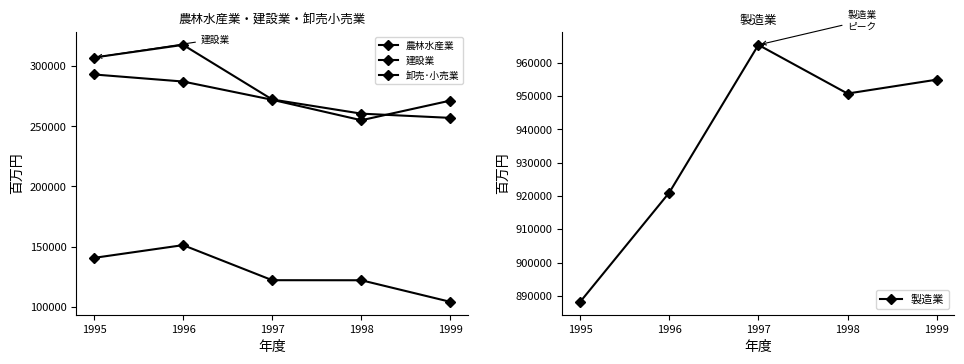

Which label corresponds to the largest value in the chart?

1997